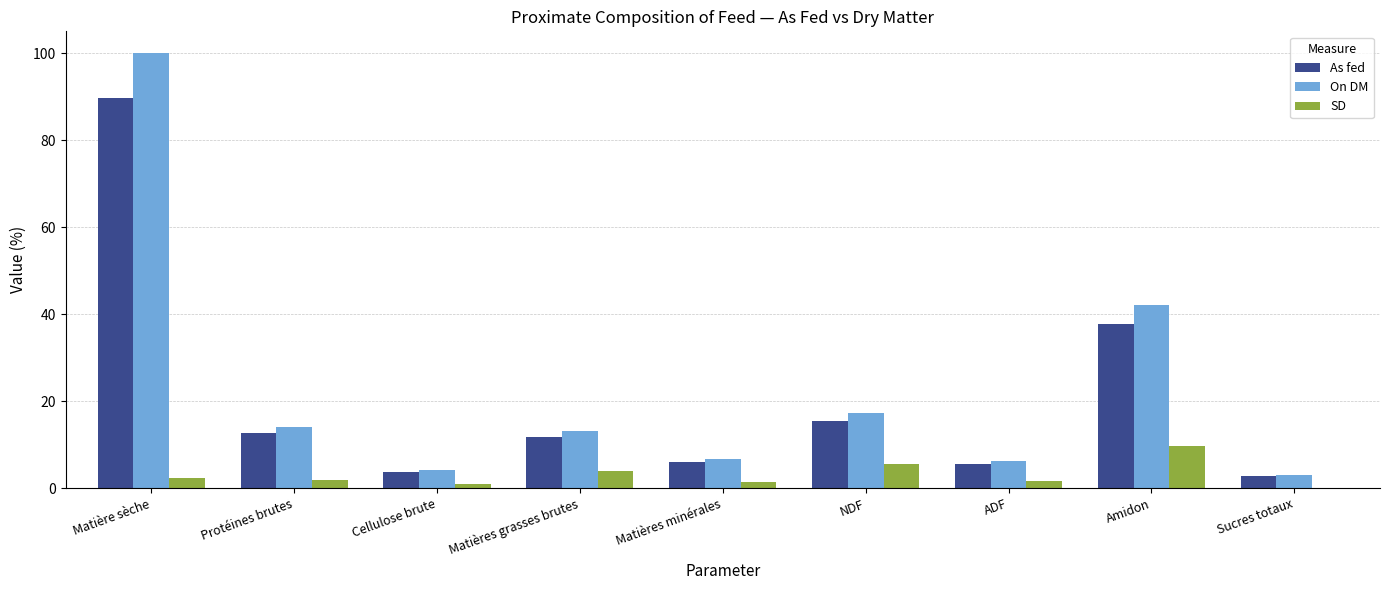

What value does the As fed series have at Matières grasses brutes?

11.7